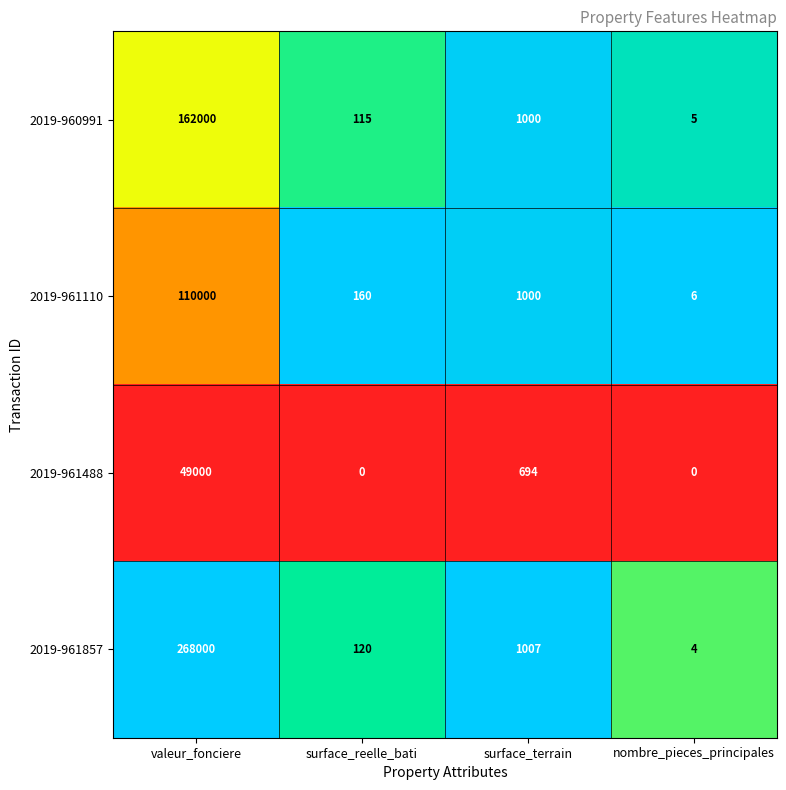

Reading right to left, what are all the values shown in this chart?

2019-960991: nombre_pieces_principales=5	surface_terrain=1000	surface_reelle_bati=115	valeur_fonciere=162000
2019-961110: nombre_pieces_principales=6	surface_terrain=1000	surface_reelle_bati=160	valeur_fonciere=110000
2019-961488: nombre_pieces_principales=0	surface_terrain=694	surface_reelle_bati=0	valeur_fonciere=49000
2019-961857: nombre_pieces_principales=4	surface_terrain=1007	surface_reelle_bati=120	valeur_fonciere=268000